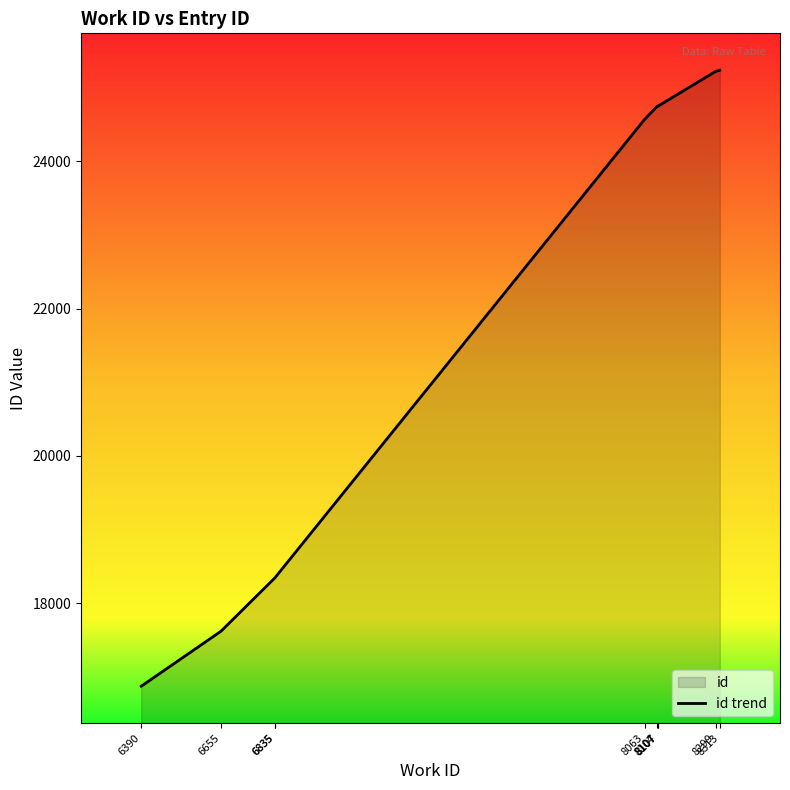

Which label corresponds to the largest value in the chart?

8313